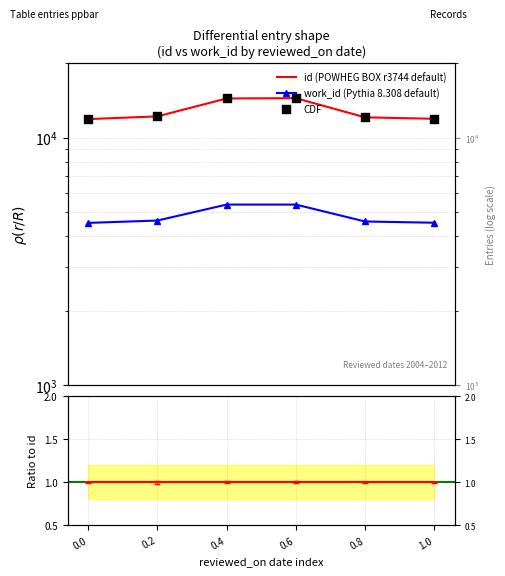

Which series has the largest total across all categories?

id (POWHEG BOX r3744 default)